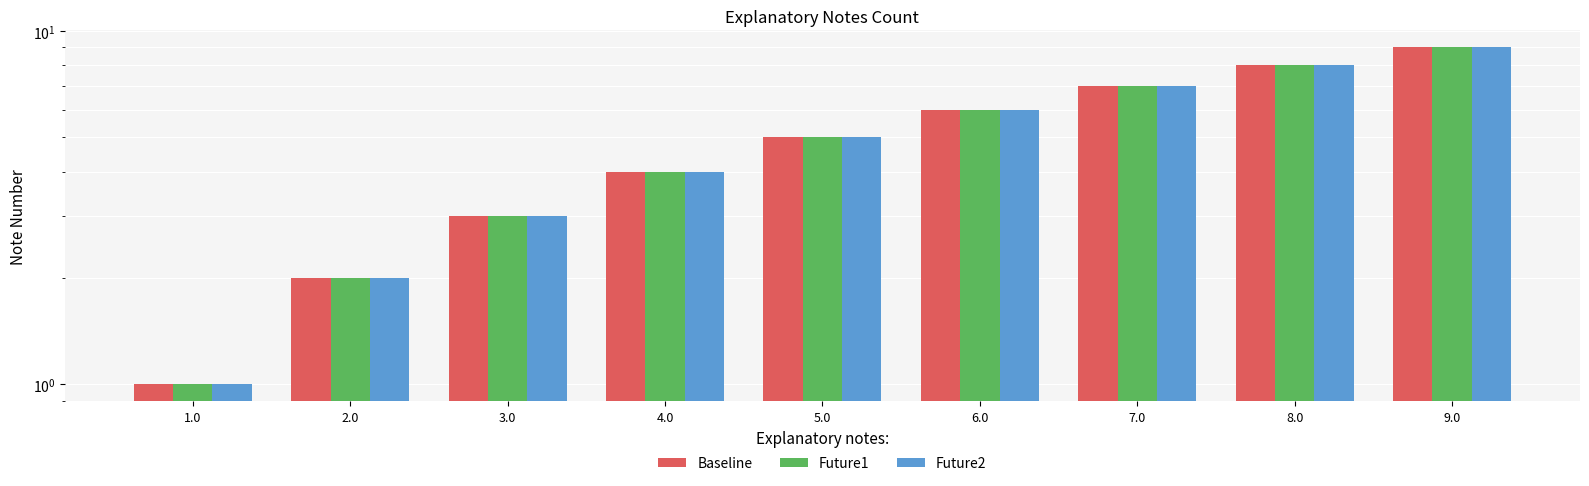

At which category is the sum across all series the highest?

9.0